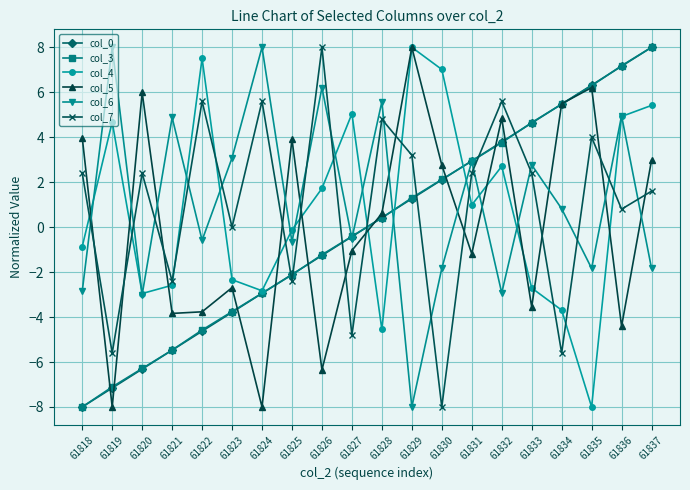

At which category does col_5 reach its first local valley?

61819